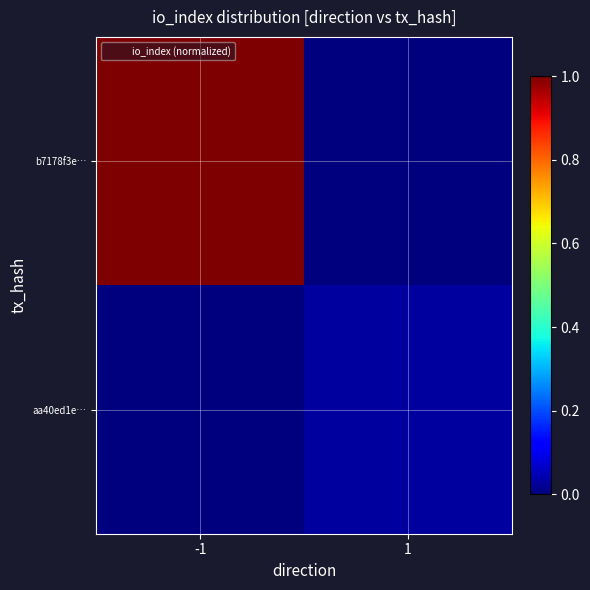

At how many categories does at least one series exceed 0?

2